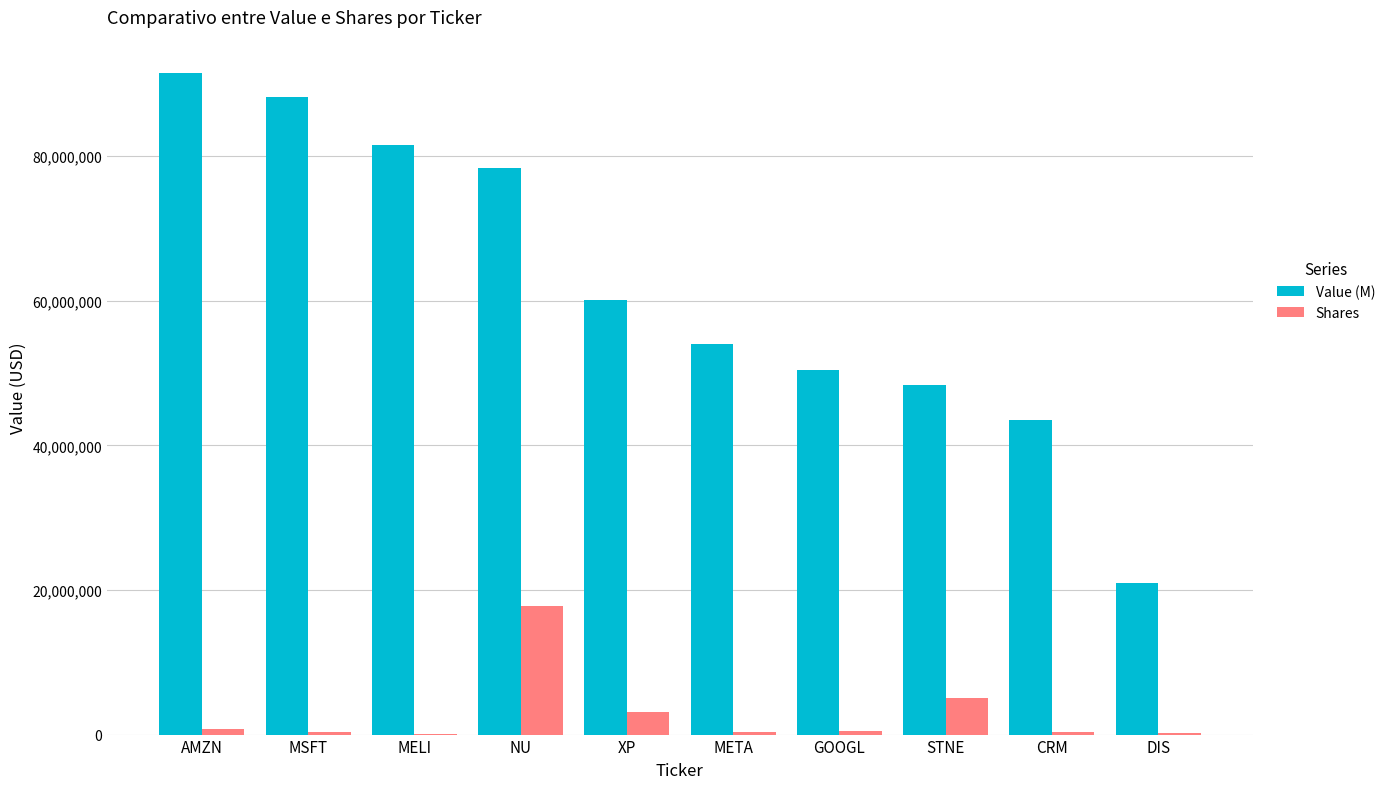

True or false: Value (M) has a value of 48340000 at STNE.

True